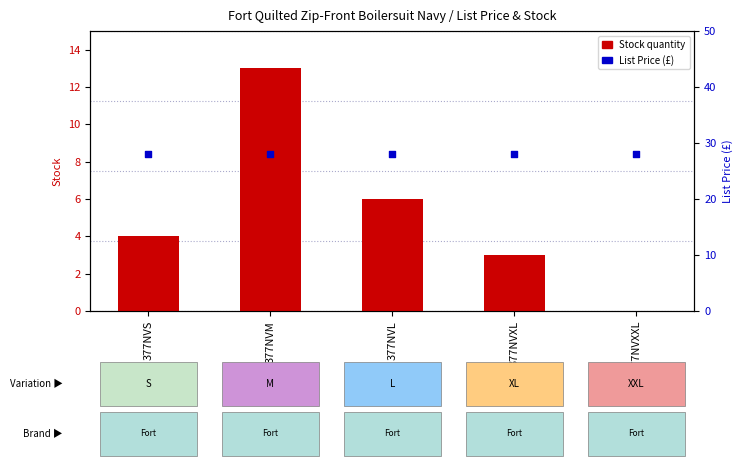

At how many categories does at least one series exceed 10?

5